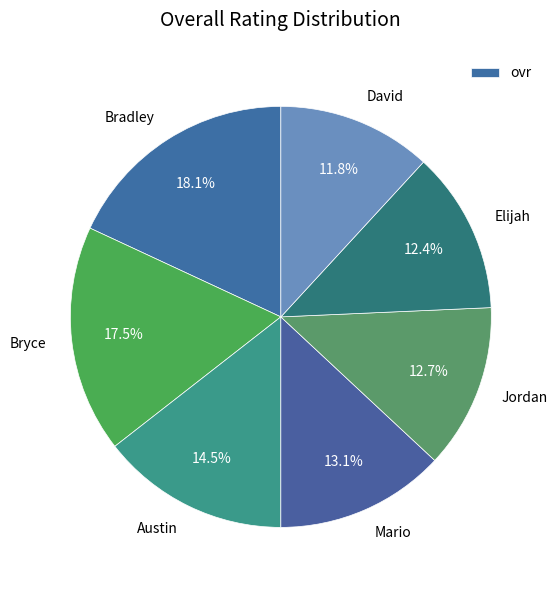

How many segments does this pie chart have?

7